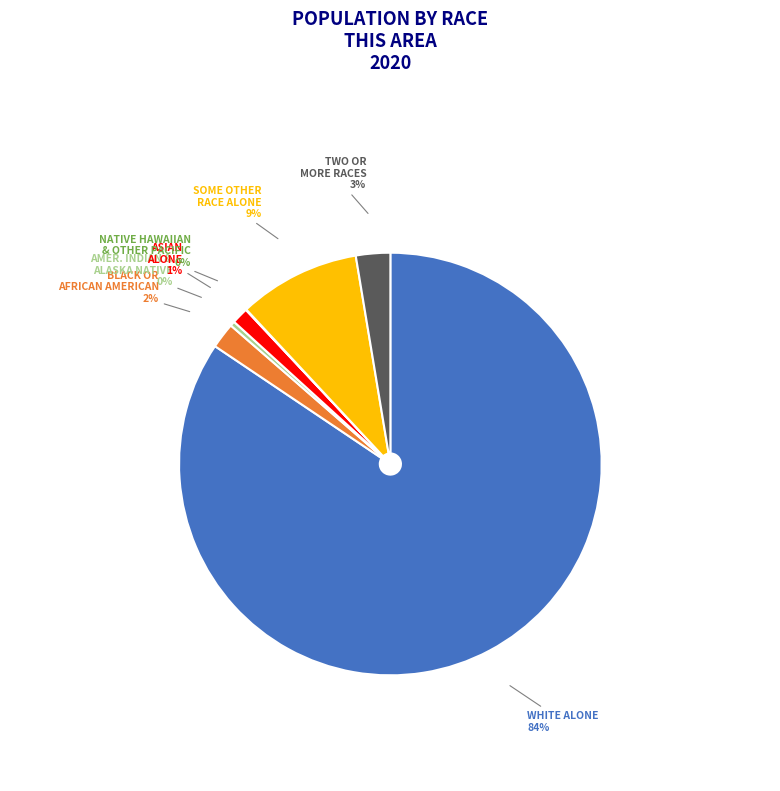

Do AMER. INDIAN & ALASKA NATIVE and TWO OR MORE RACES together represent more than half of the pie?

No